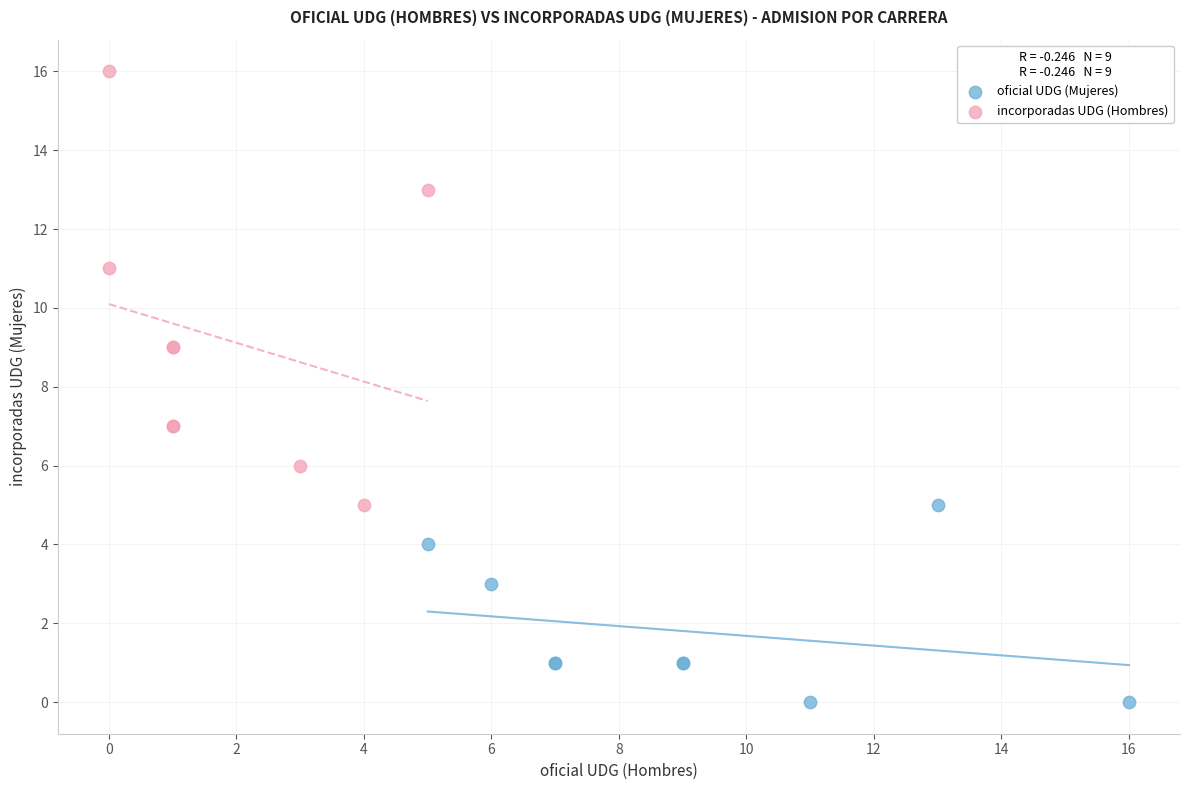

Which series reaches the minimum Y coordinate?

oficial UDG (Mujeres)